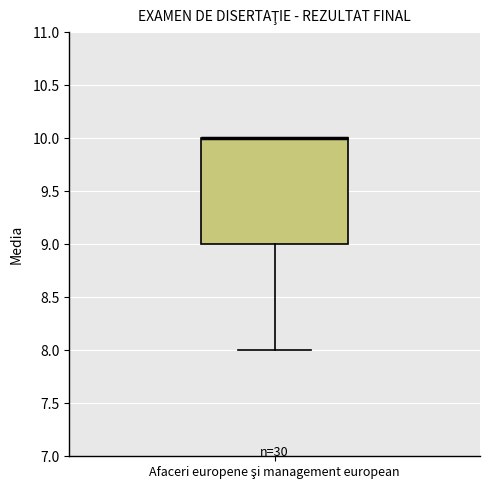

Read this box plot against the y-axis: the position of the median line, the range covered by the box, and the ends of both whiskers. The values are not printed on the chart, so give them approximately, as read against the axis.

median 10 (drawn on the box's upper edge), box 9 to 10, whiskers 8 to 10